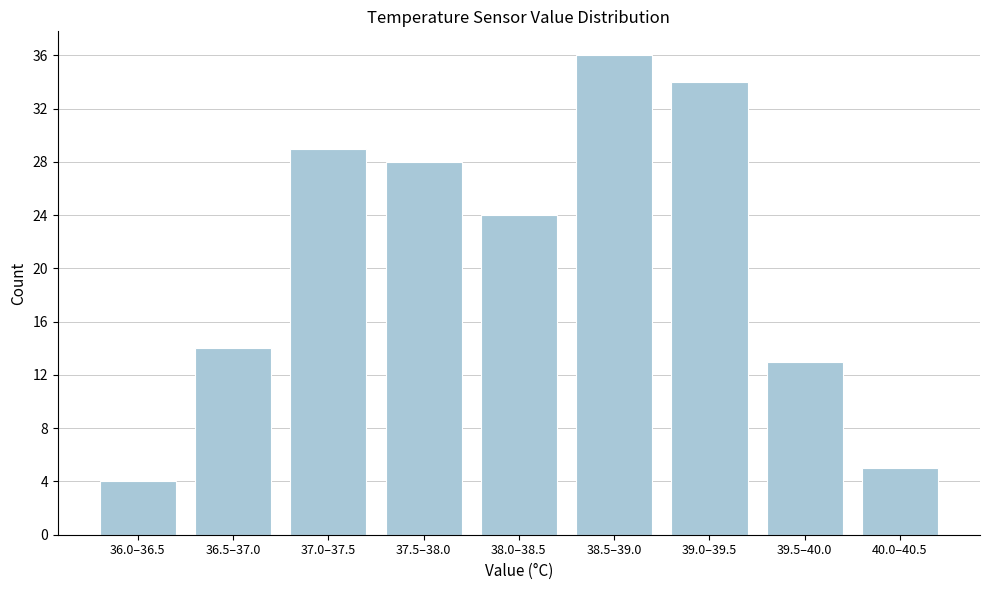

Reading left to right, what are all the values shown in this chart?

4	14	29	28	24	36	34	13	5